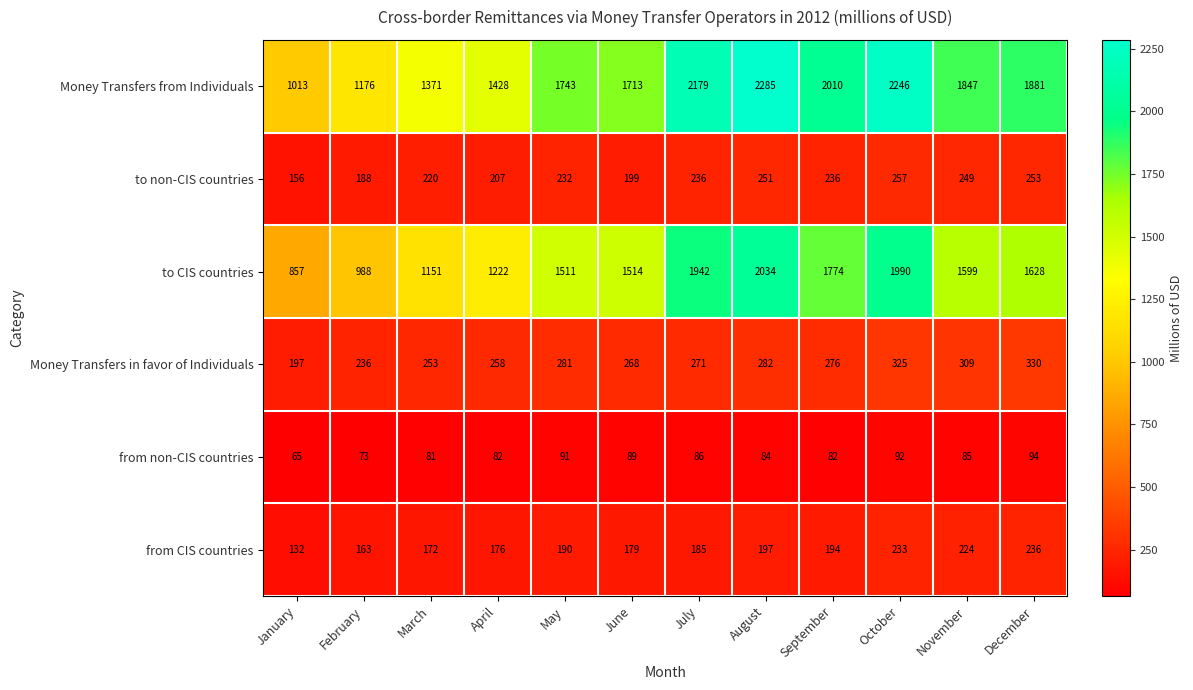

Which series has the largest range (max minus min)?

Money Transfers from Individuals